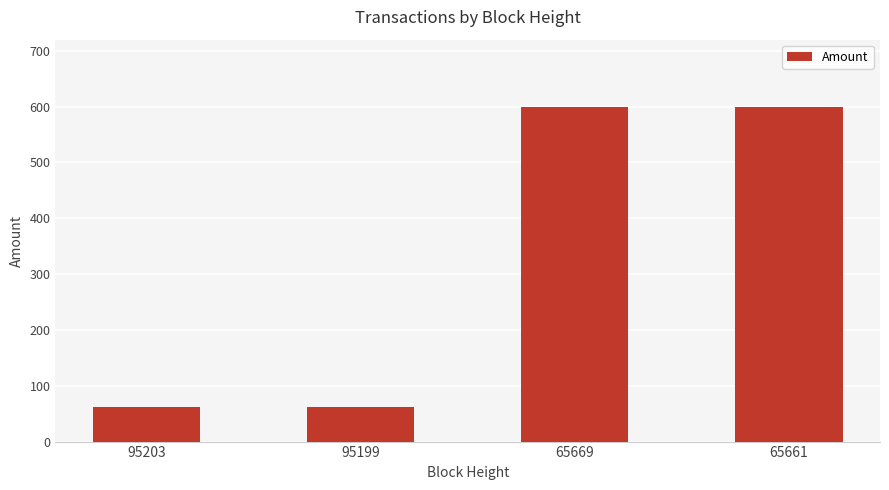

Which has a higher value, 95203 or 65669?

65669